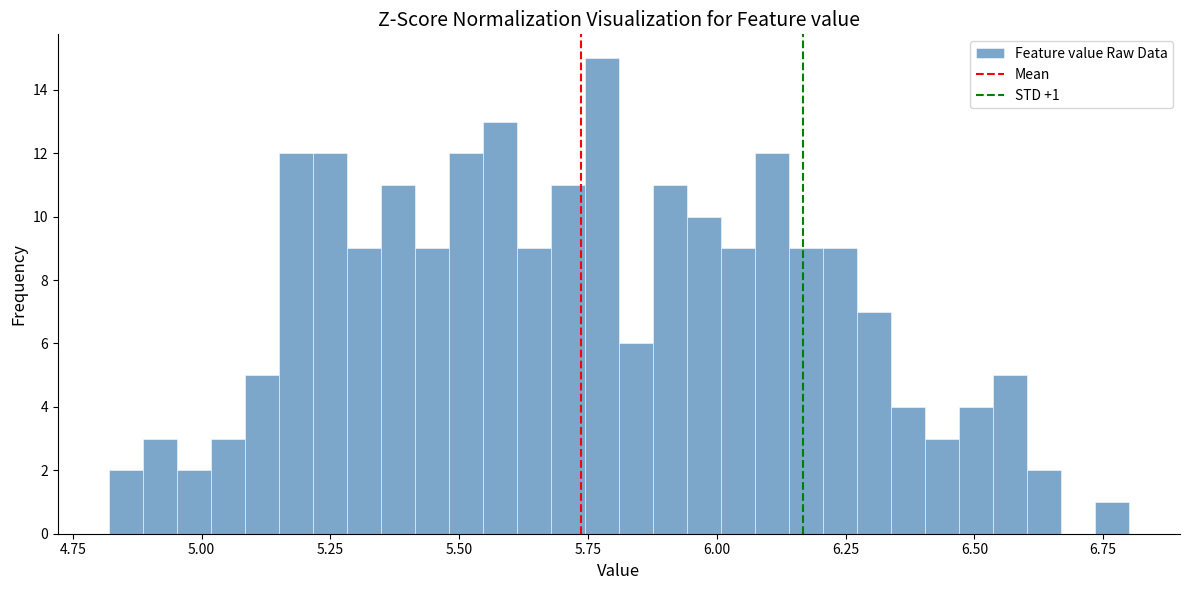

Read against the x-axis, roughly where is the centre of the tallest bar?

5.80